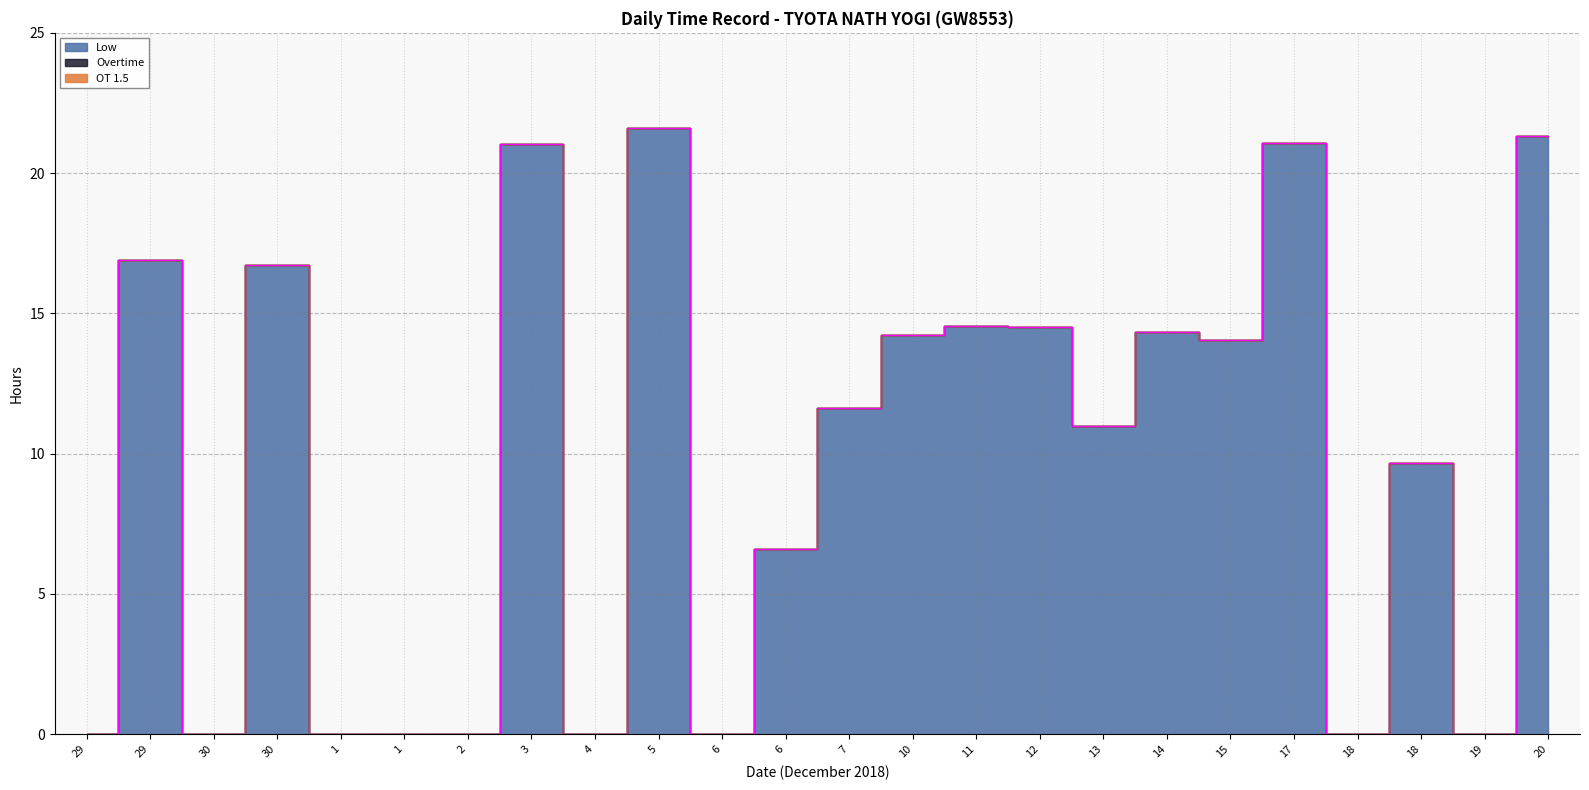

List the labels in order of Overtime value, largest first.

29, 29, 30, 30, 1, 1, 2, 3, 4, 5, 6, 6, 7, 10, 11, 12, 13, 14, 15, 17, 18, 18, 19, 20